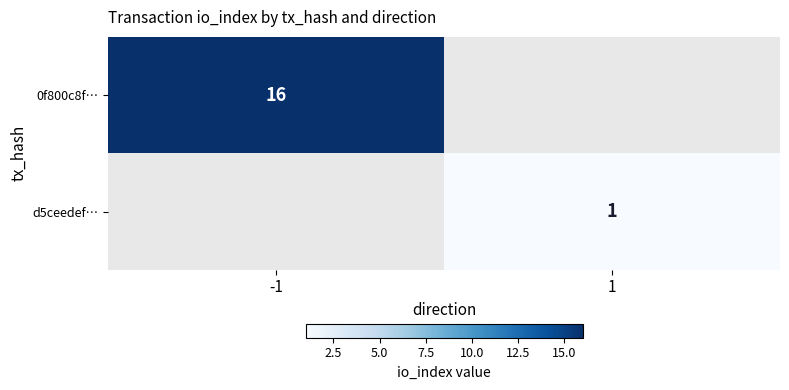

The 0f800c8f… series shows 6 at -1. True or false?

False